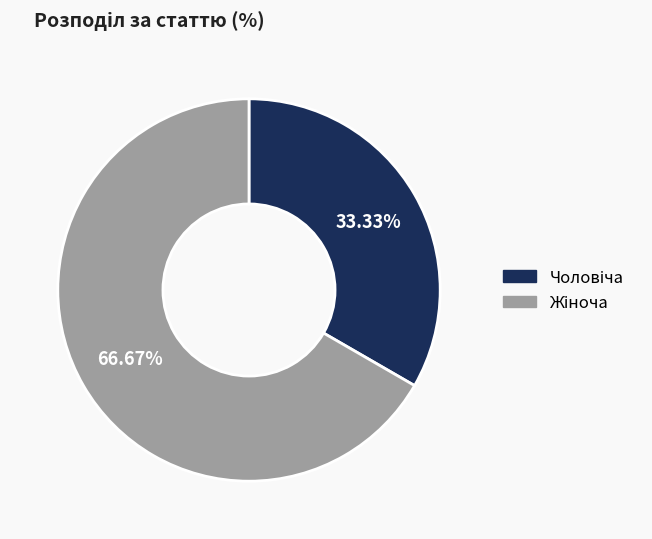

Does any single category account for the majority?

Yes